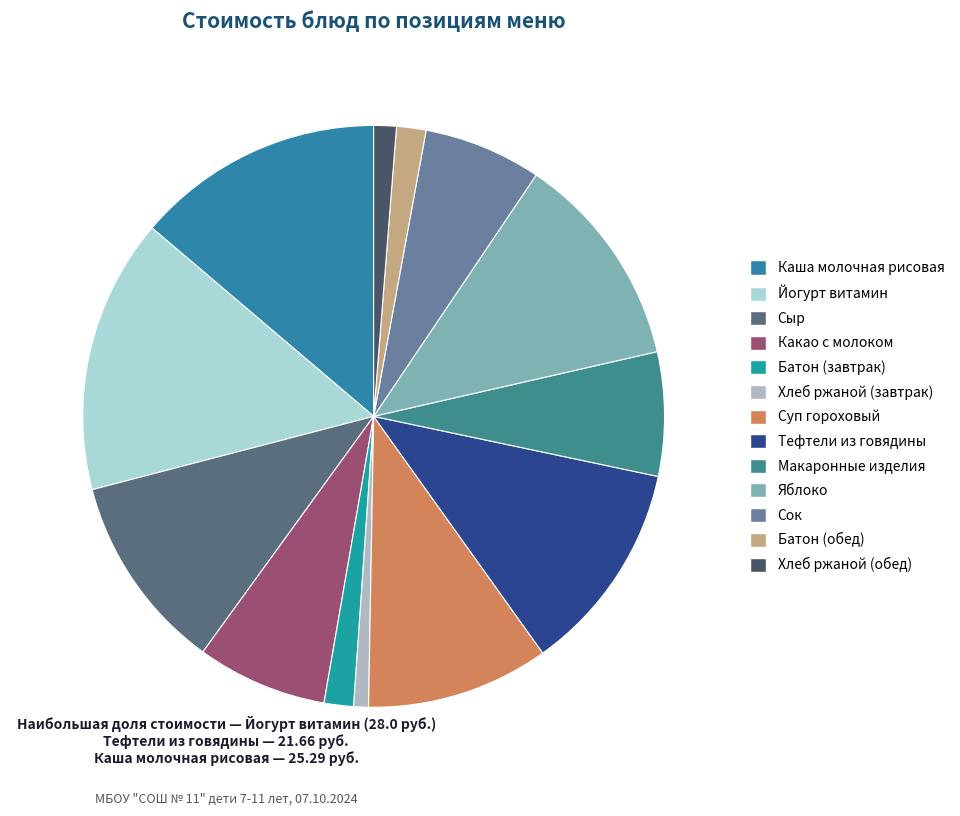

The Батон (обед) slice represents 2% of the pie. True or false?

True